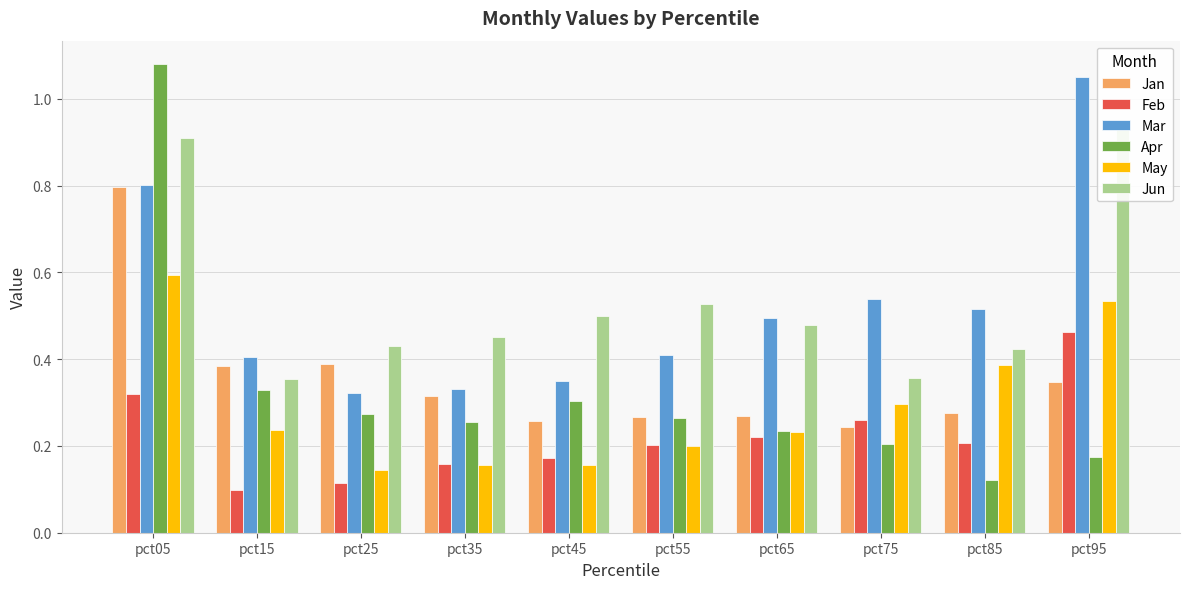

What are all the series names shown in the legend?

Jan, Feb, Mar, Apr, May, Jun